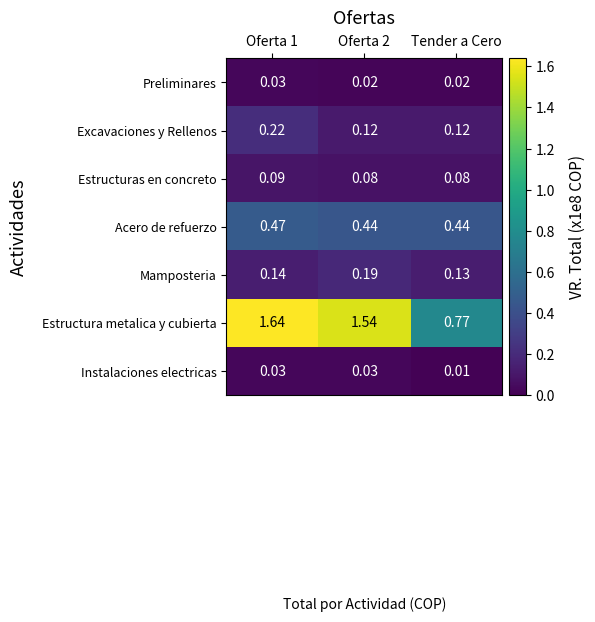

Where is Estructura metalica y cubierta nearest to the value 1?

Tender a Cero